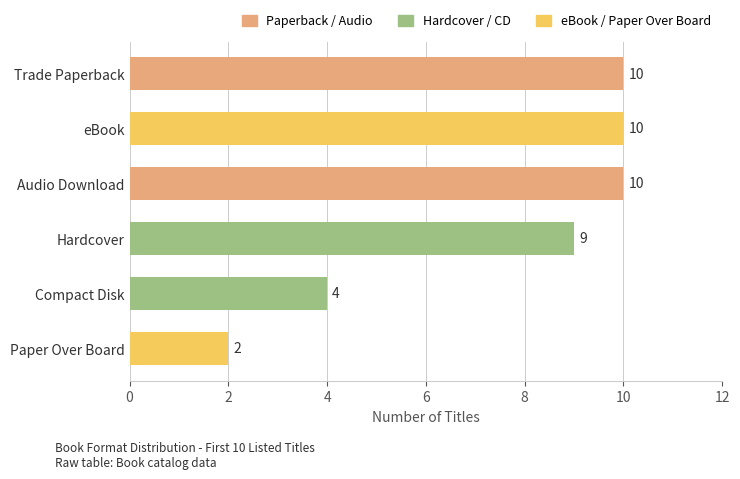

Approximately how many times larger is the value at eBook compared to Compact Disk?

2.5